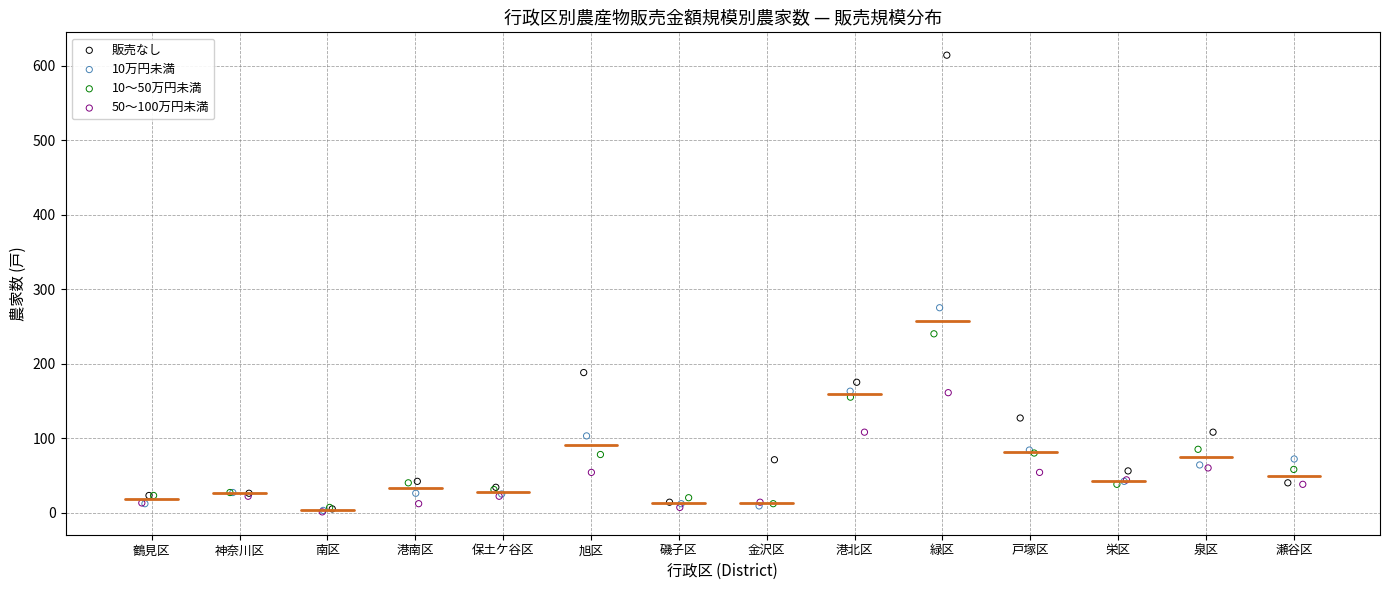

Which series has the widest spread of Y values?

販売なし